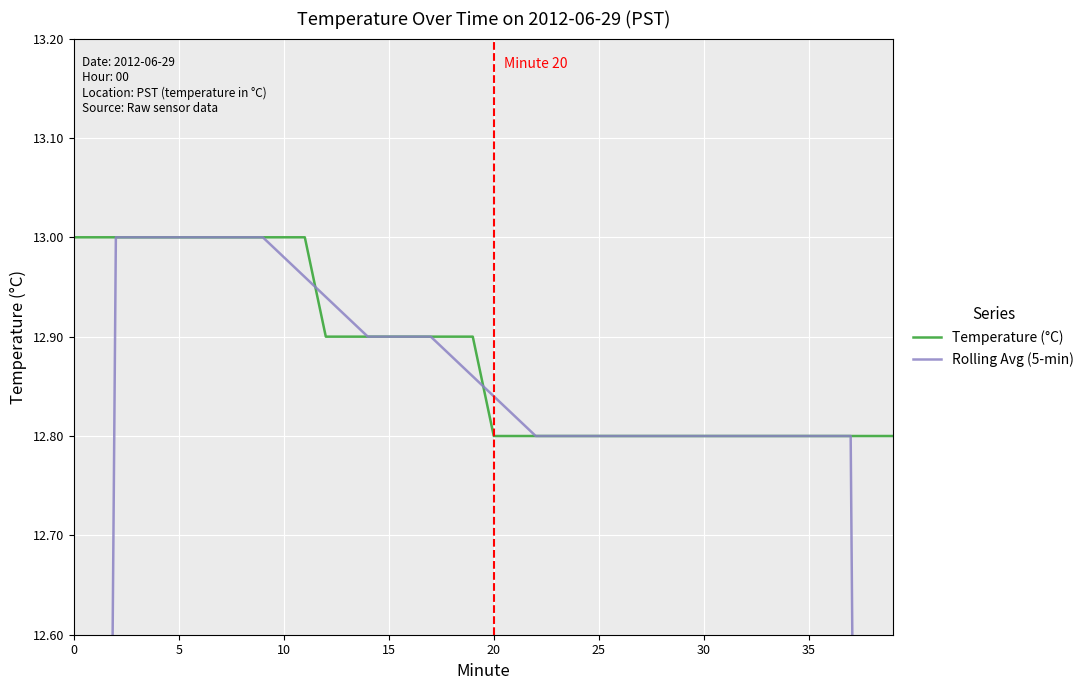

True or false: Rolling Avg (5-min) and Temperature (°C) intersect in this chart.

True